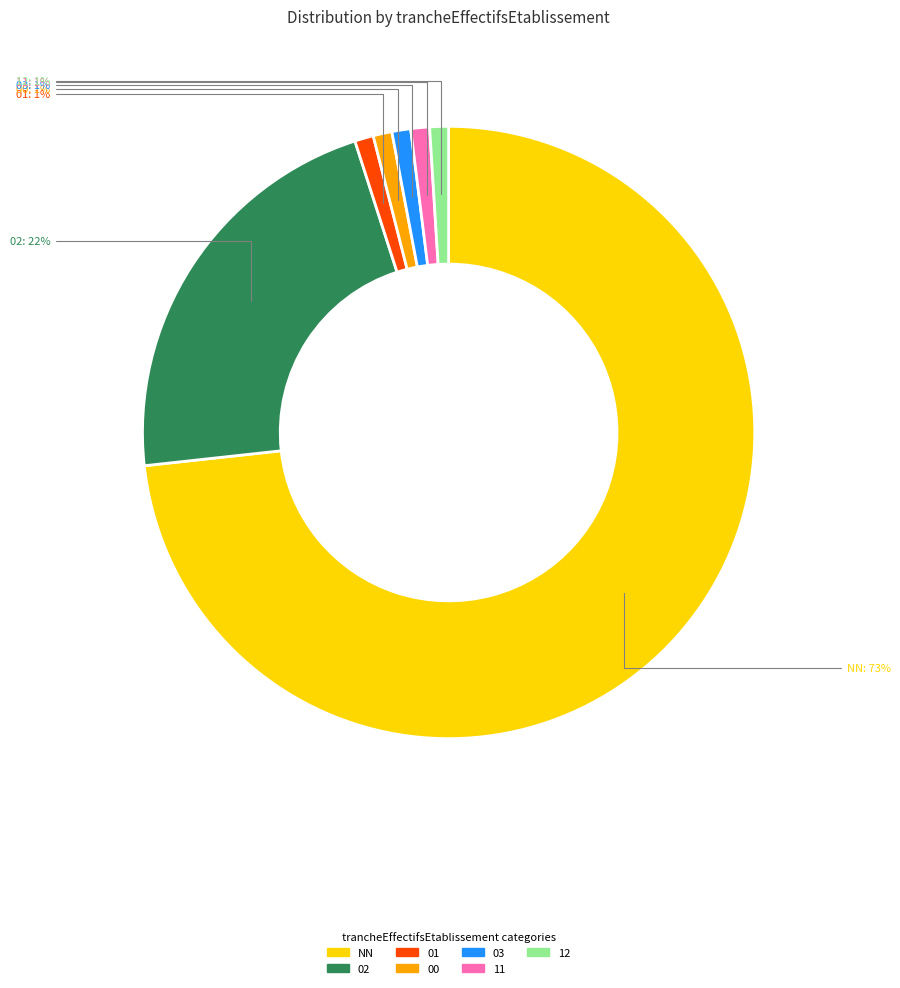

How many segments does this pie chart have?

7